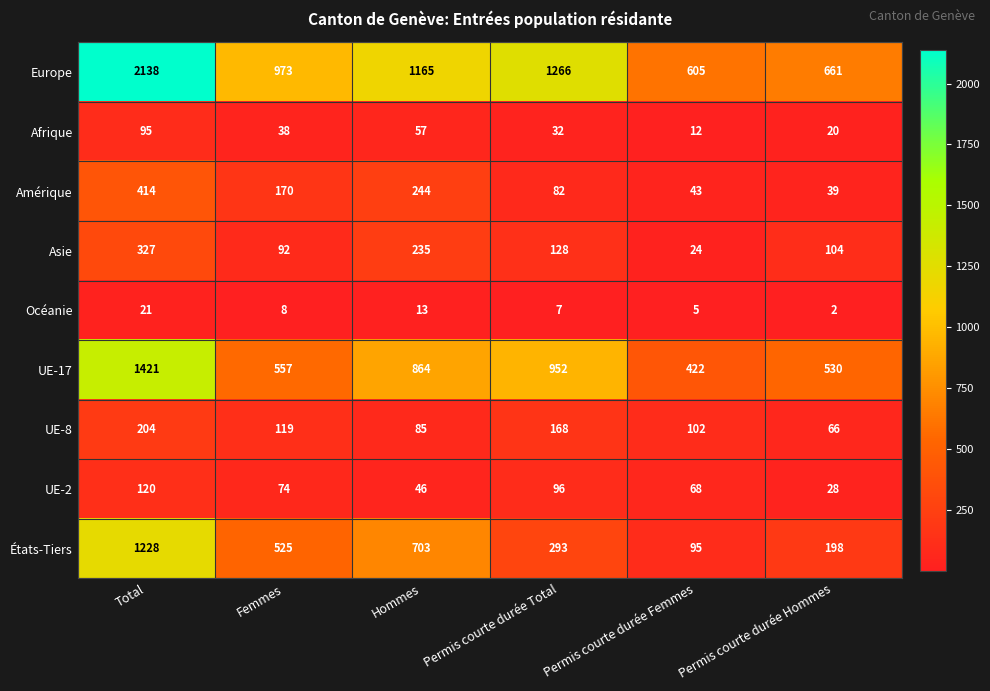

The UE-17 series shows 358 at Hommes. True or false?

False